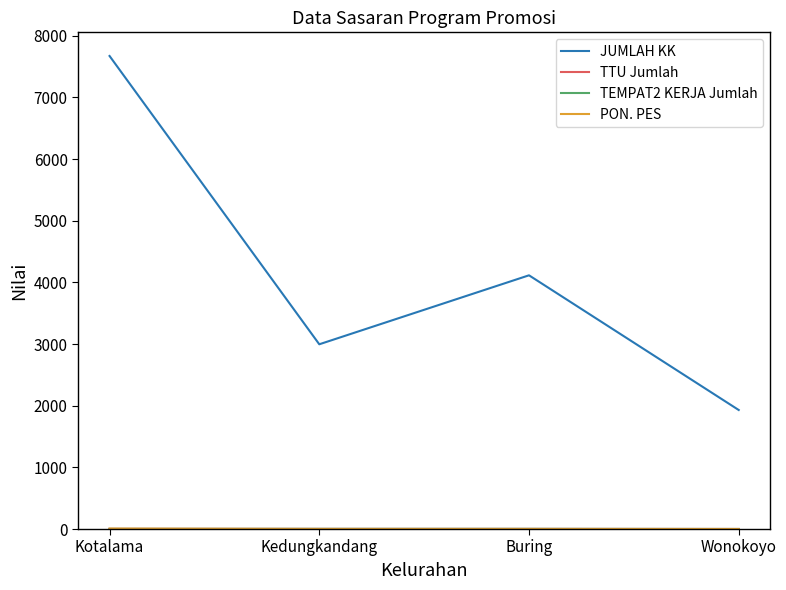

Between Kotalama and Buring, which series saw the biggest shift?

JUMLAH KK